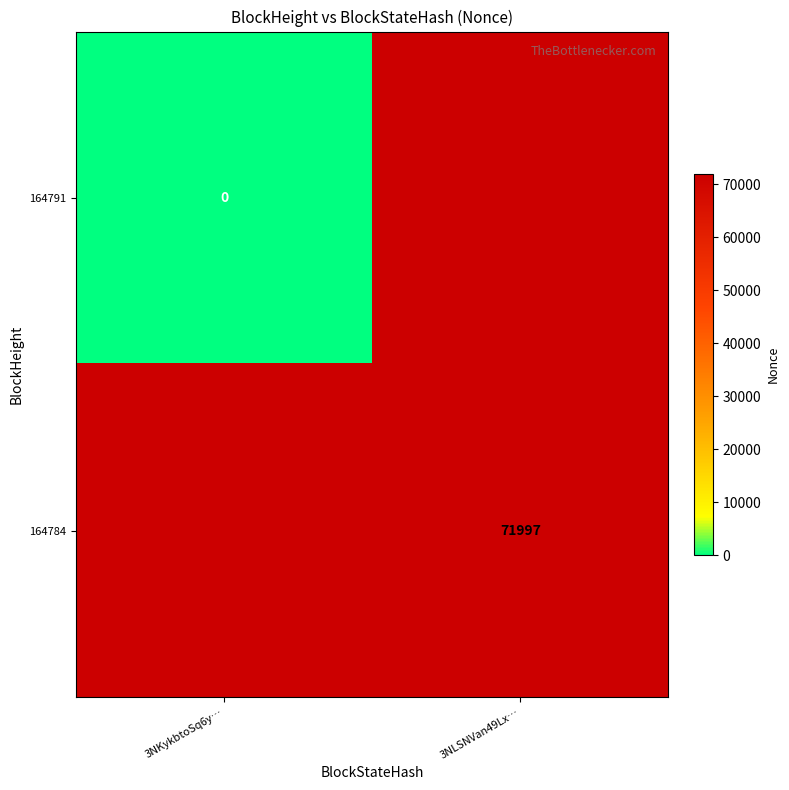

The 164784 series shows 99215 at 3NLSNVan49Lx…. True or false?

False